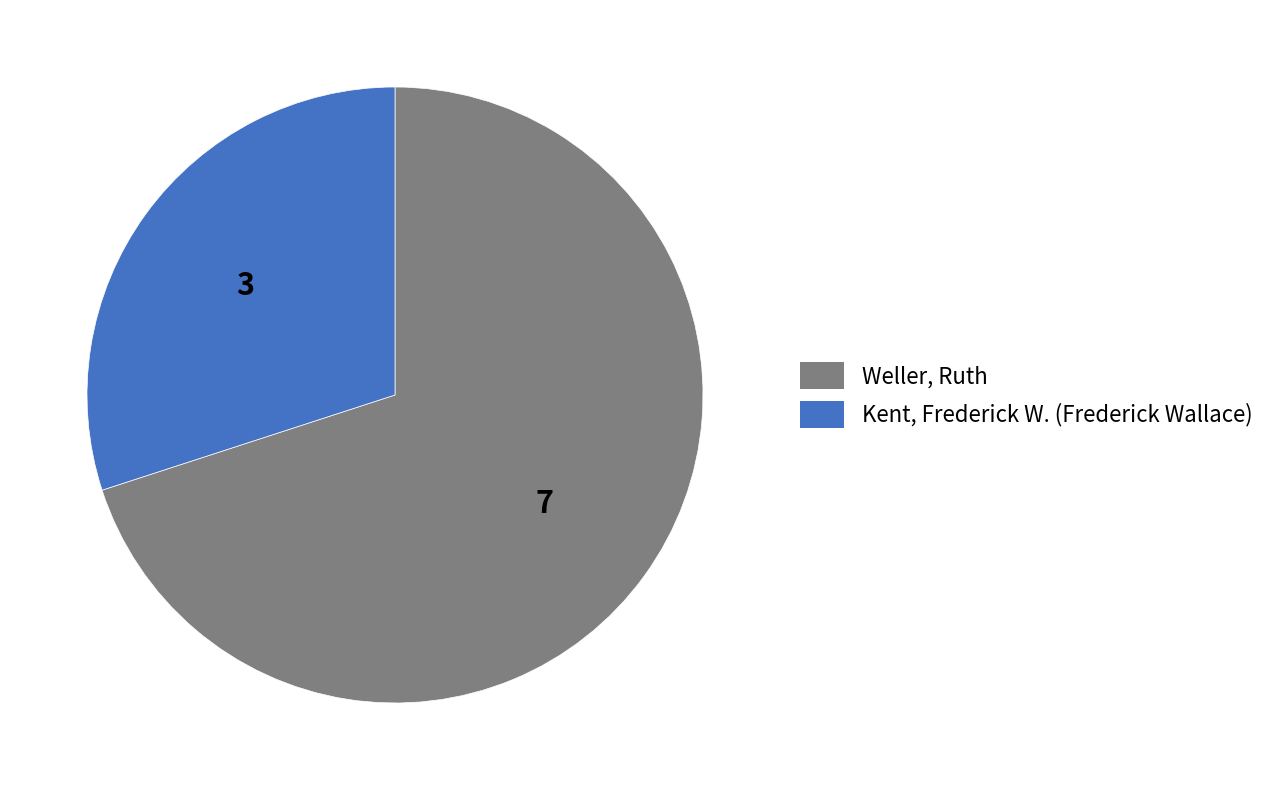

Is it true that Kent, Frederick W. (Frederick Wallace) is 30% of the pie?

True